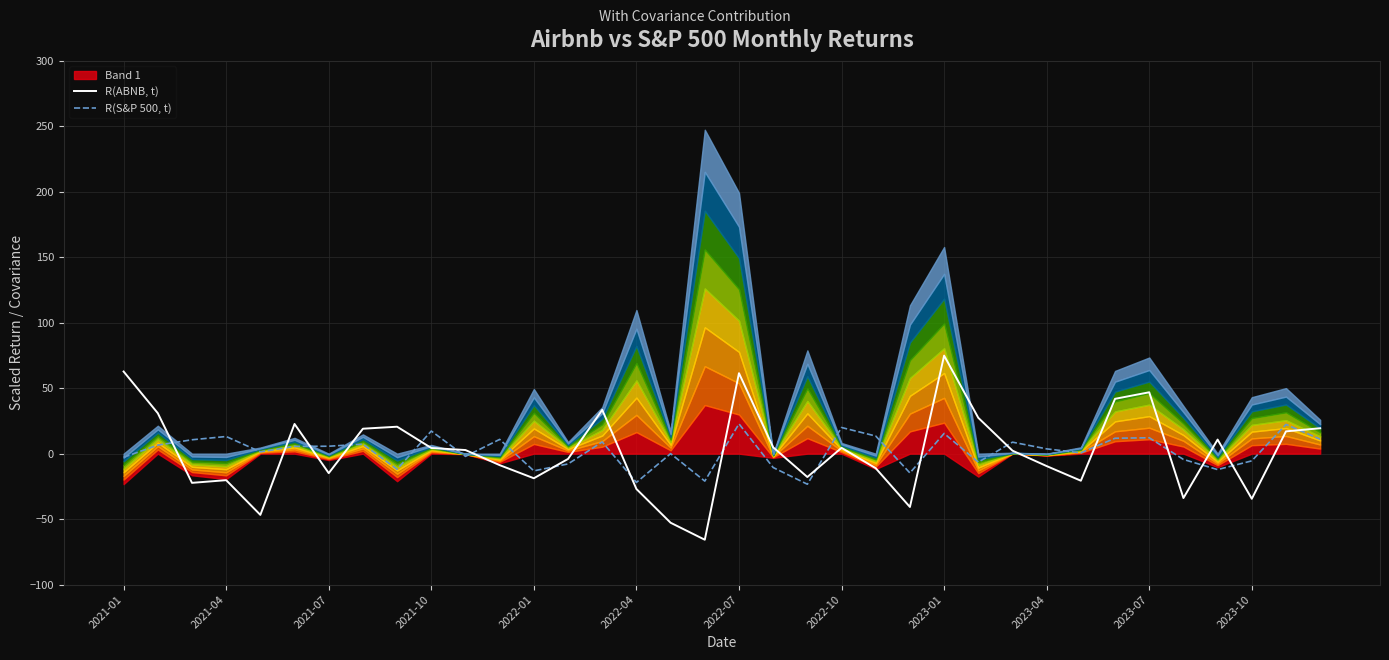

Which category has the lowest value across all series?

17